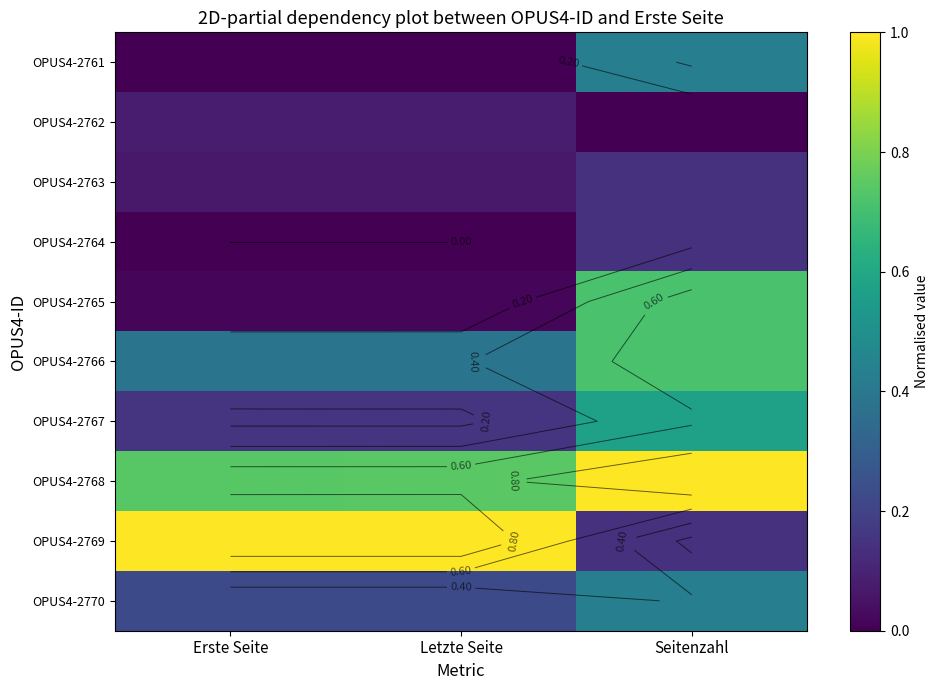

Which category has the highest value in the OPUS4-2770 series?

Seitenzahl